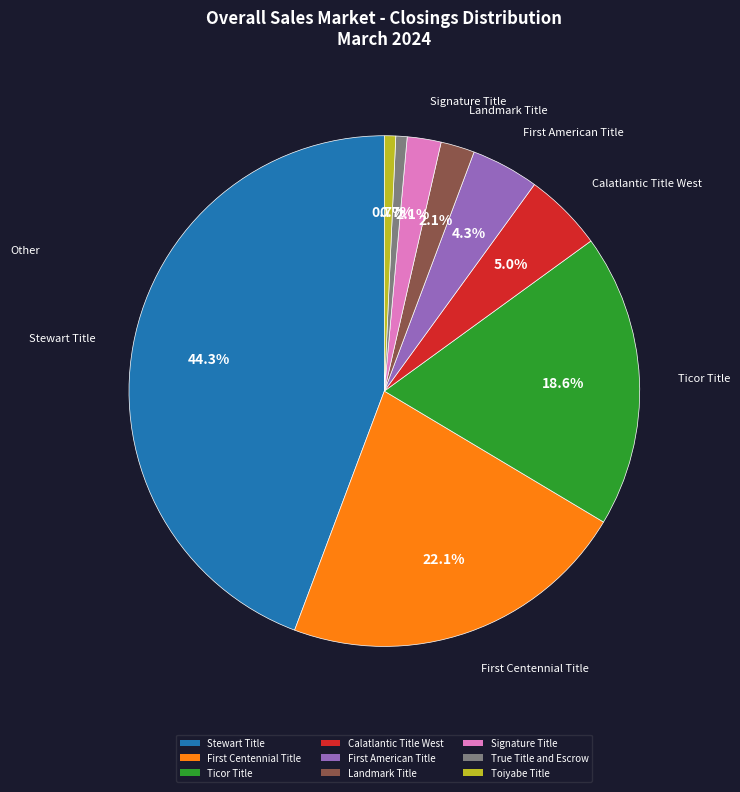

Which has a higher value, Stewart Title or Ticor Title?

Stewart Title